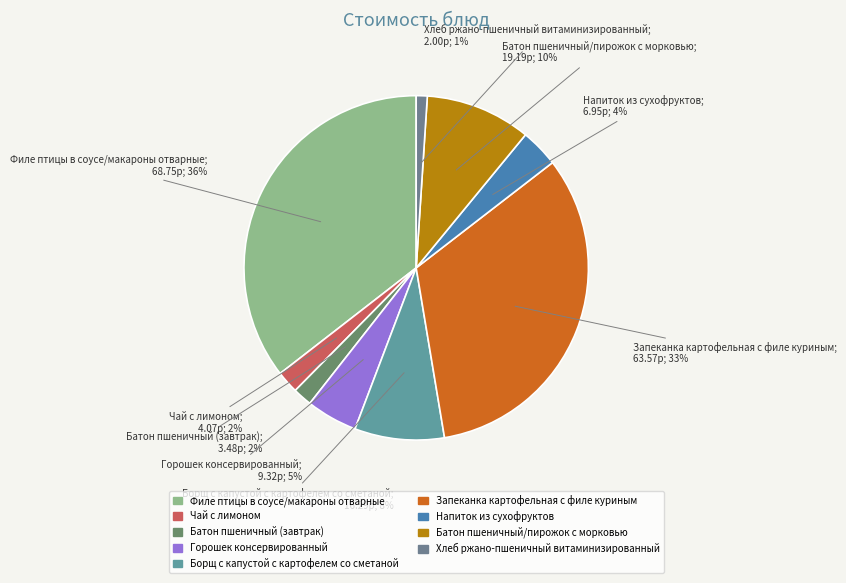

What percentage is the Горошек консервированный slice, to the nearest percent?

5%